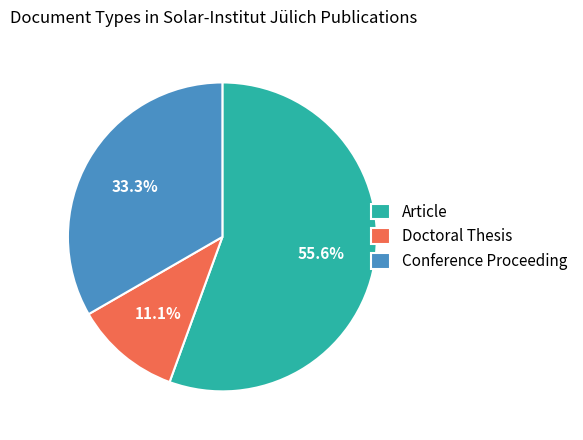

Which slice is the smallest?

Doctoral Thesis